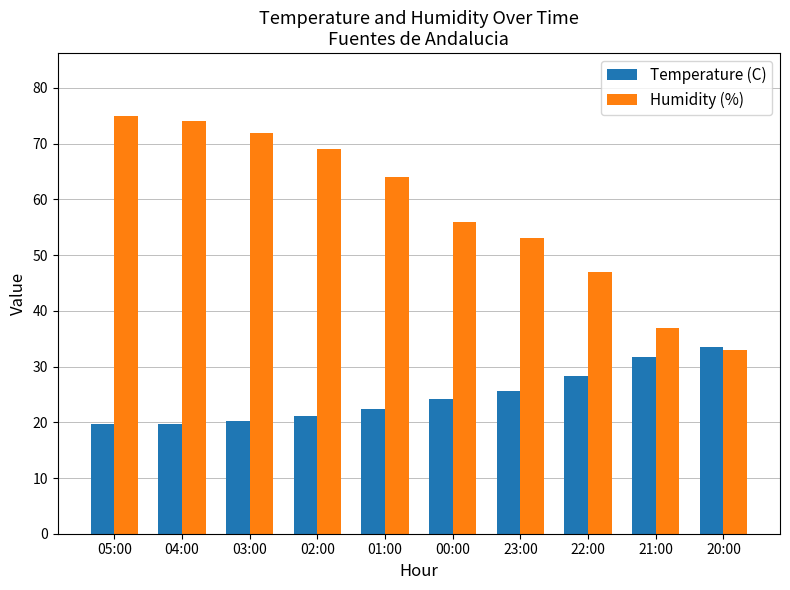

What is the minimum value shown in the chart?

19.7